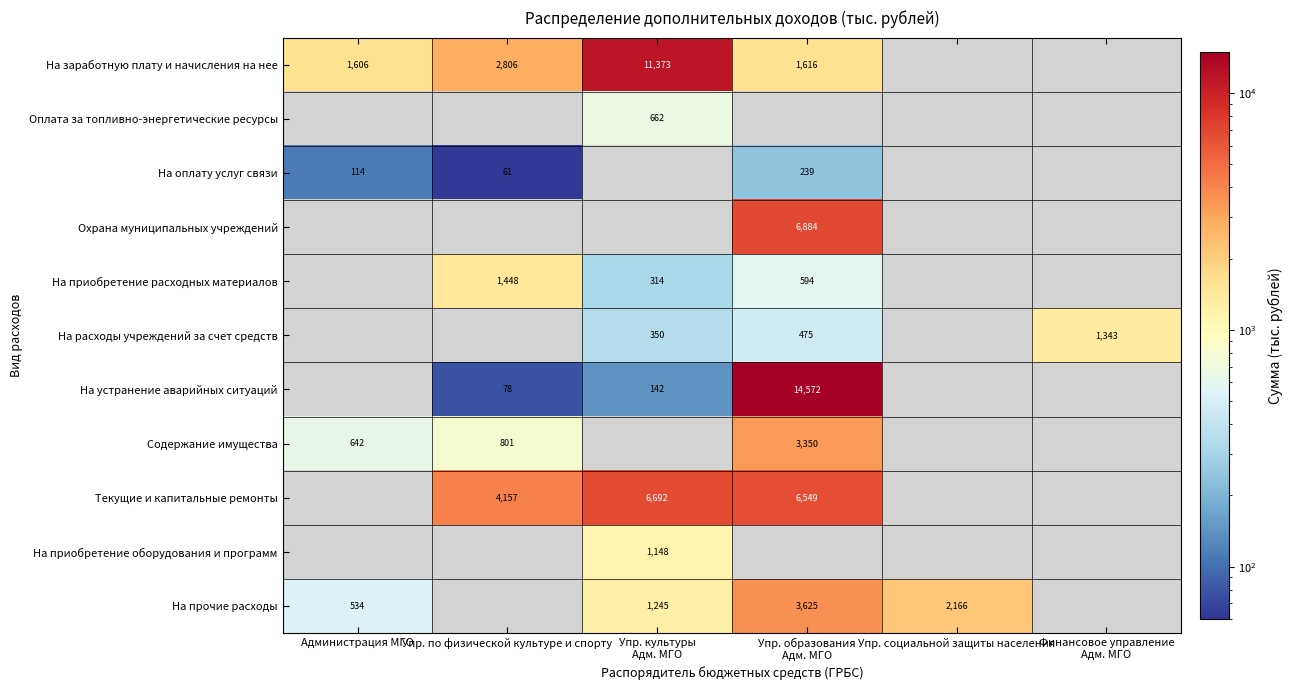

What is the spread (max minus min) of values at Упр. культуры
Адм. МГО?

11231.1